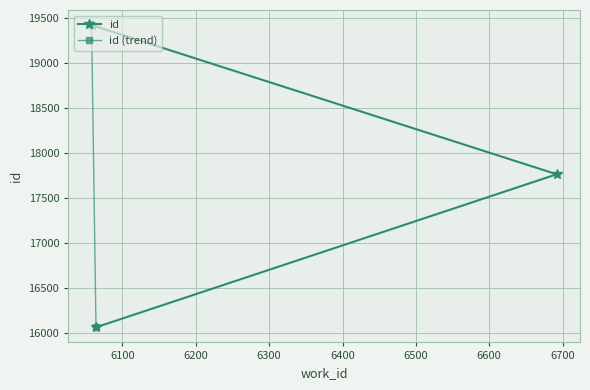

What is the value of the id point at the 1st from the left?

19425